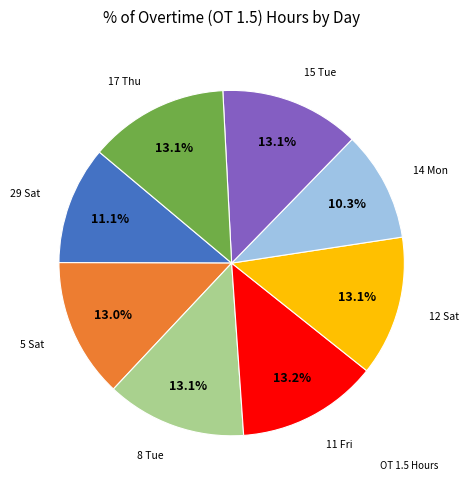

How many slices are in this pie chart?

8